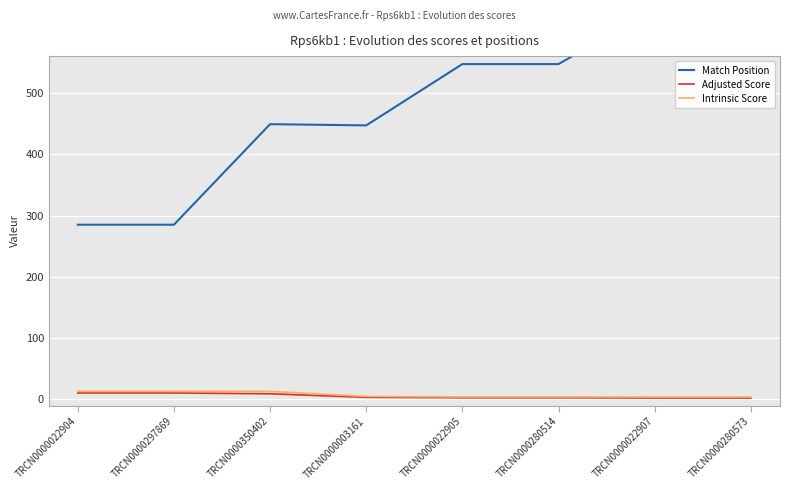

Which series has the largest range (max minus min)?

Match Position